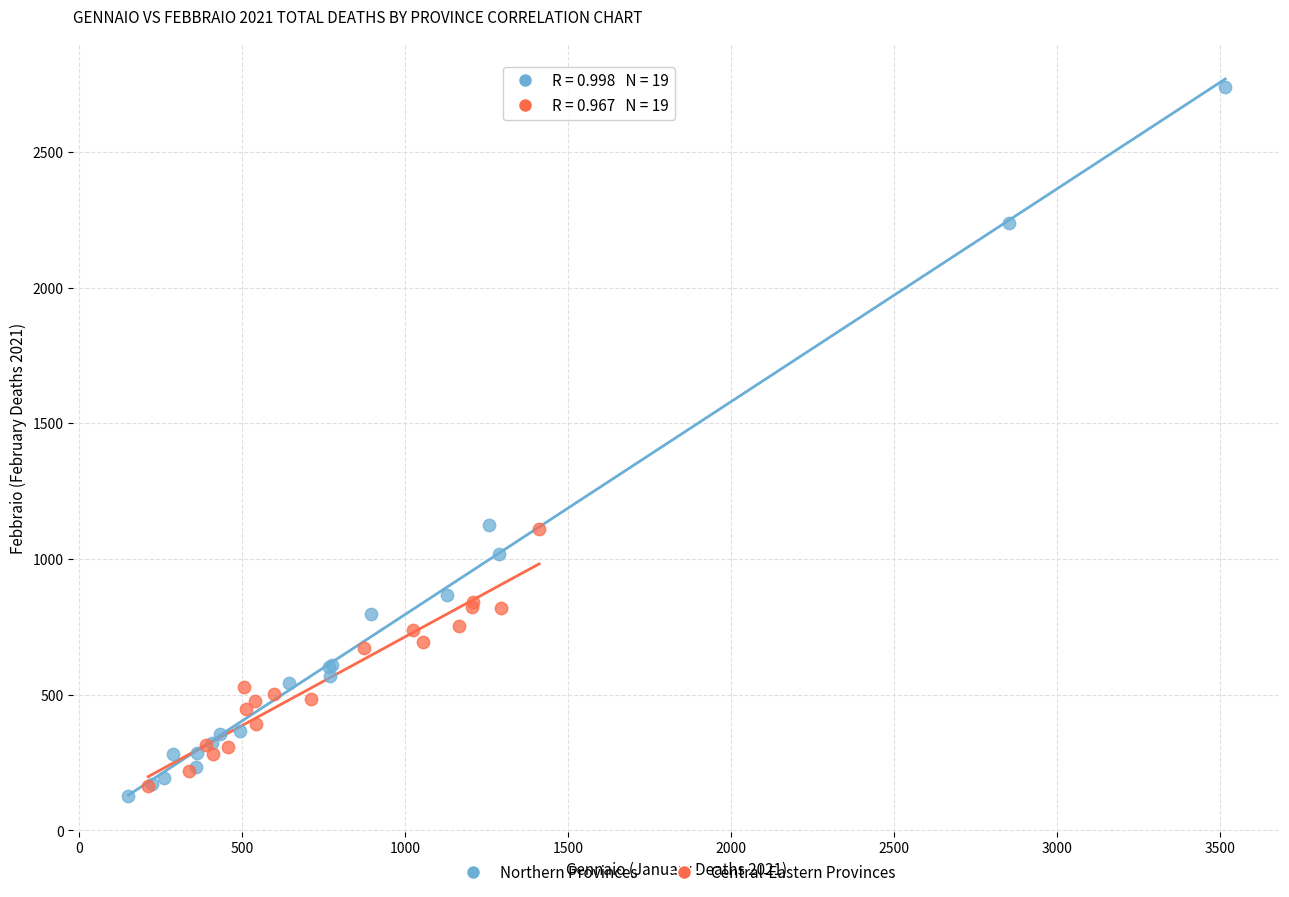

Which series reaches the maximum Y coordinate?

Northern Provinces